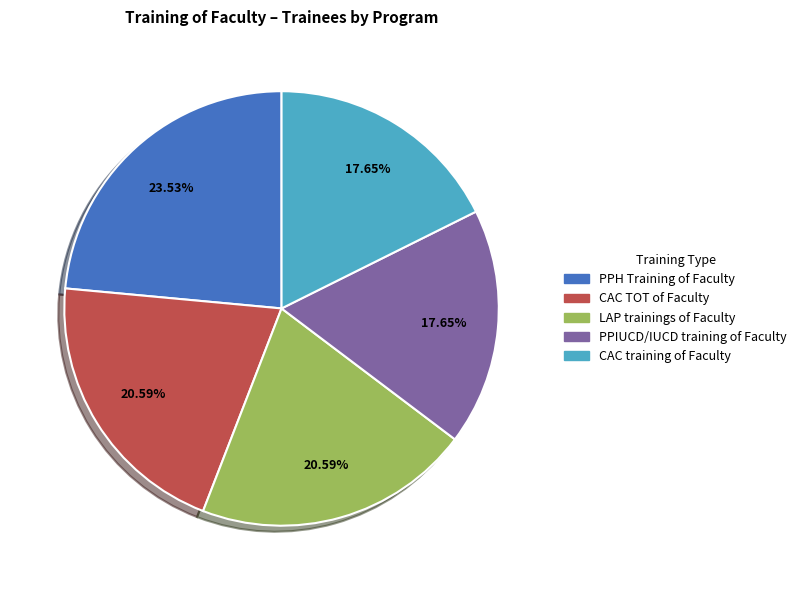

Combined, do CAC TOT of Faculty and PPH Training of Faculty account for over 50%?

No